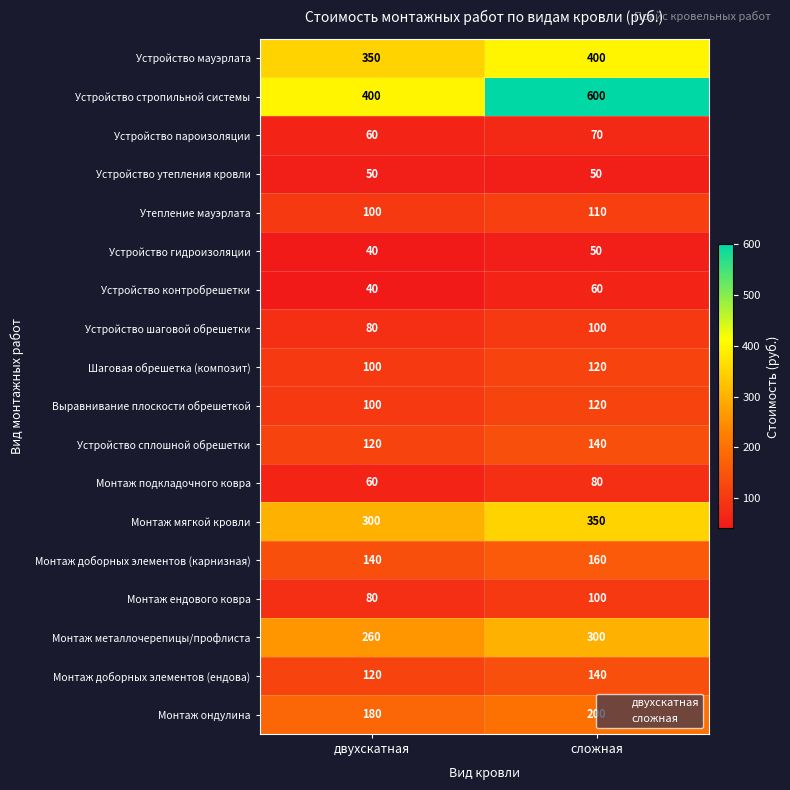

Rank the categories by Устройство пароизоляции value from lowest to highest.

двухскатная, сложная